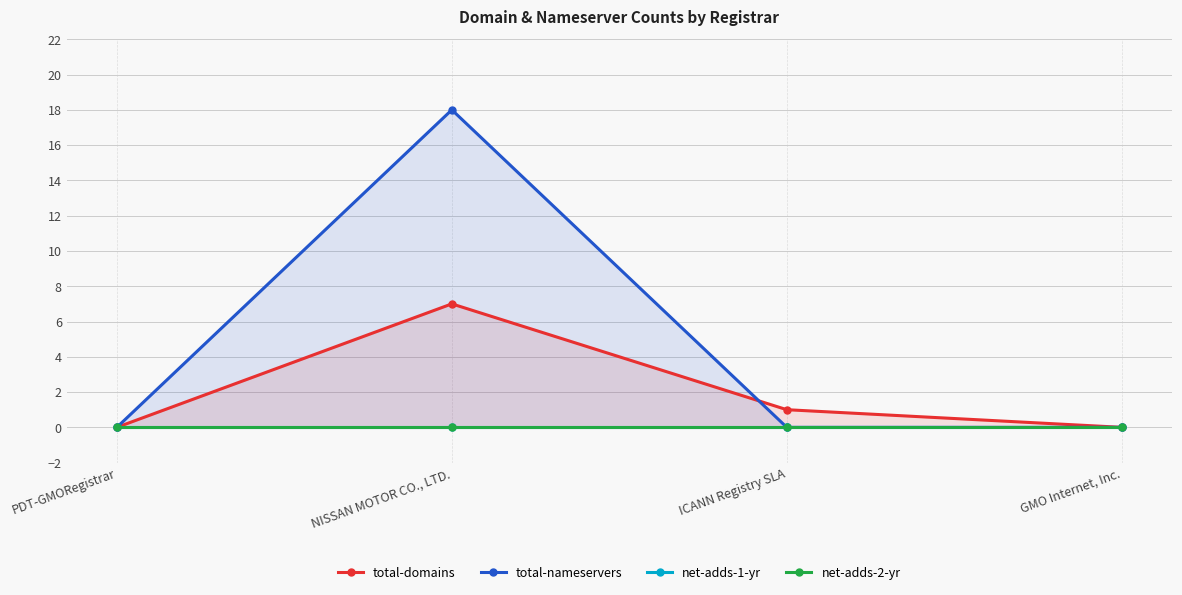

What position from the left is ICANN Registry SLA?

3